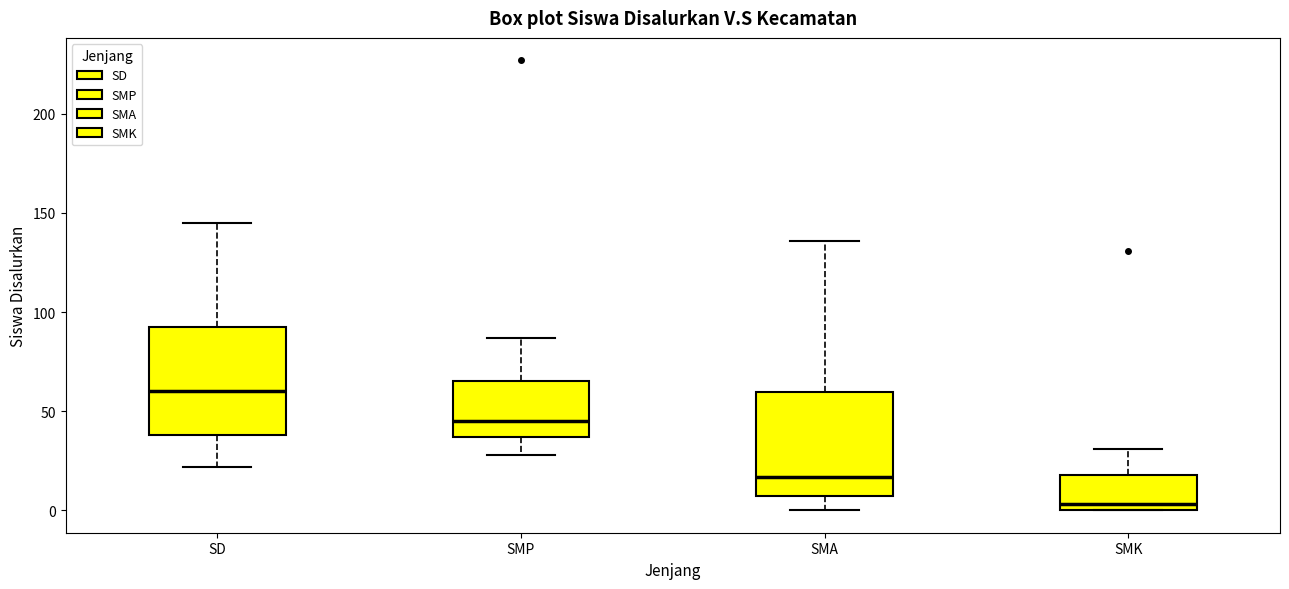

Reading left to right, transcribe this box plot: for each box, give where its median line is, the range the box spans, and where its two whiskers end, as read against the y-axis. The values are not printed on the chart, so give them approximately, as read against the axis.

SD: median 60, box 40 to 95, whiskers 20 to 145
SMP: median 45, box 35 to 65, whiskers 30 to 85
SMA: median 15, box 5 to 60, whiskers 0 to 135
SMK: median 5, box 0 to 20, whiskers 0 to 30